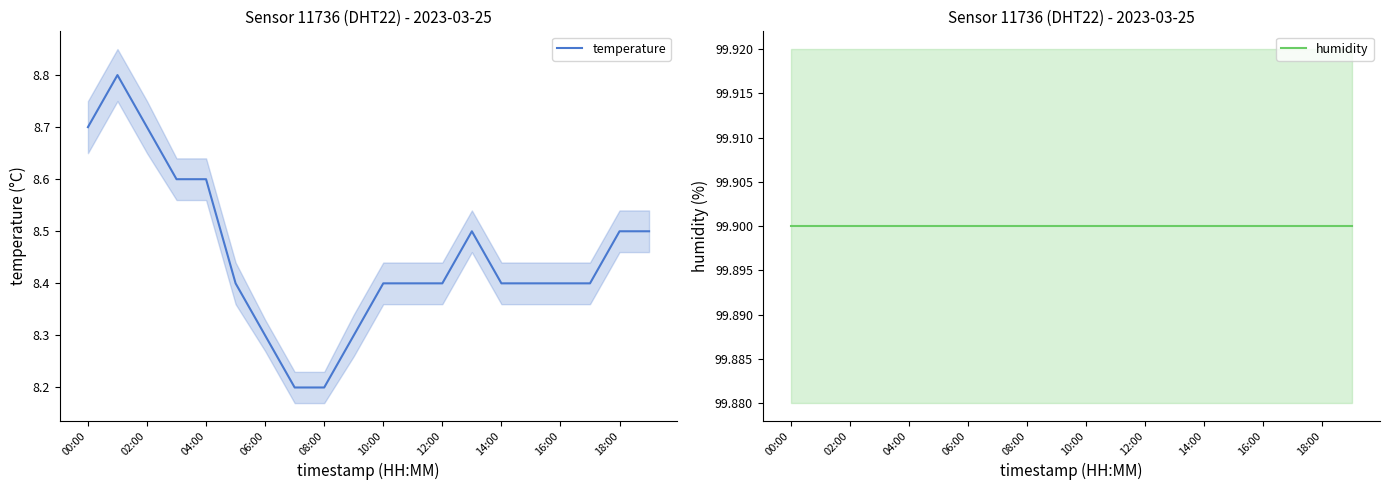

What is the maximum value for temperature?

8.8